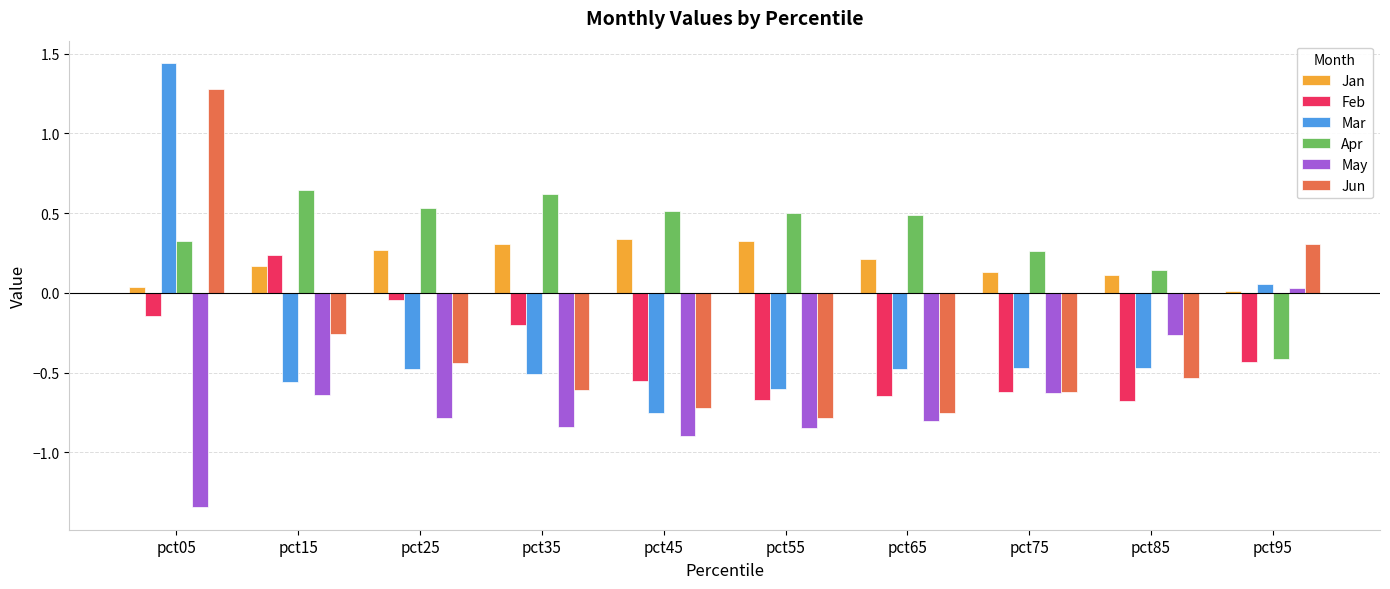

Is the value of Apr at pct65 greater than the value of Jan at pct95?

Yes